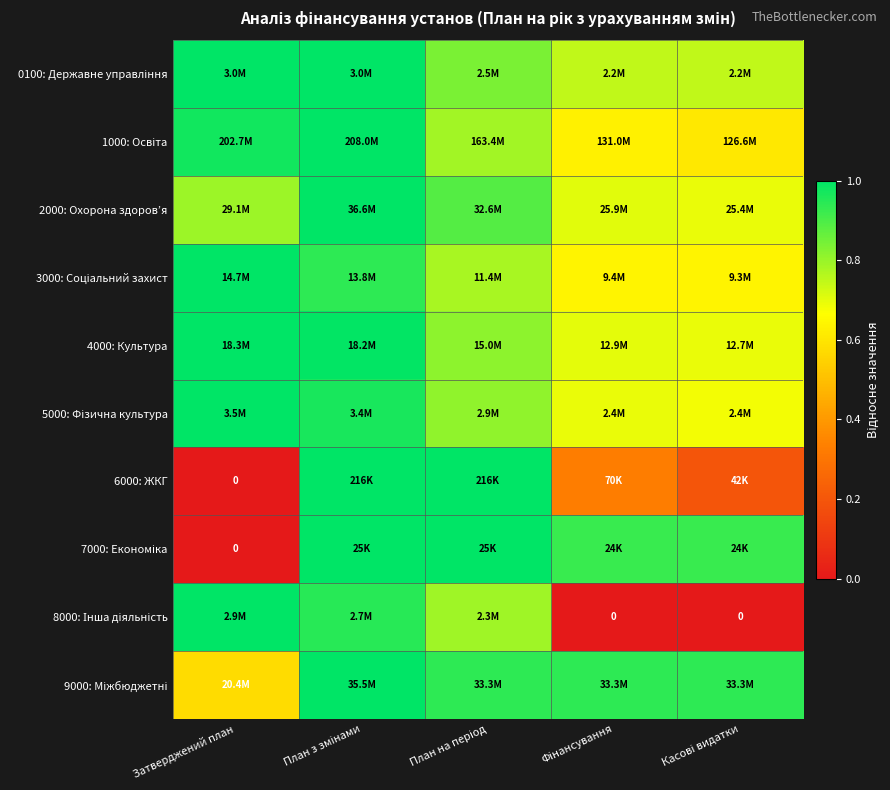

Is the value of 4000: Культура at Затверджений план greater than the value of 0100: Державне управління at План на період?

Yes